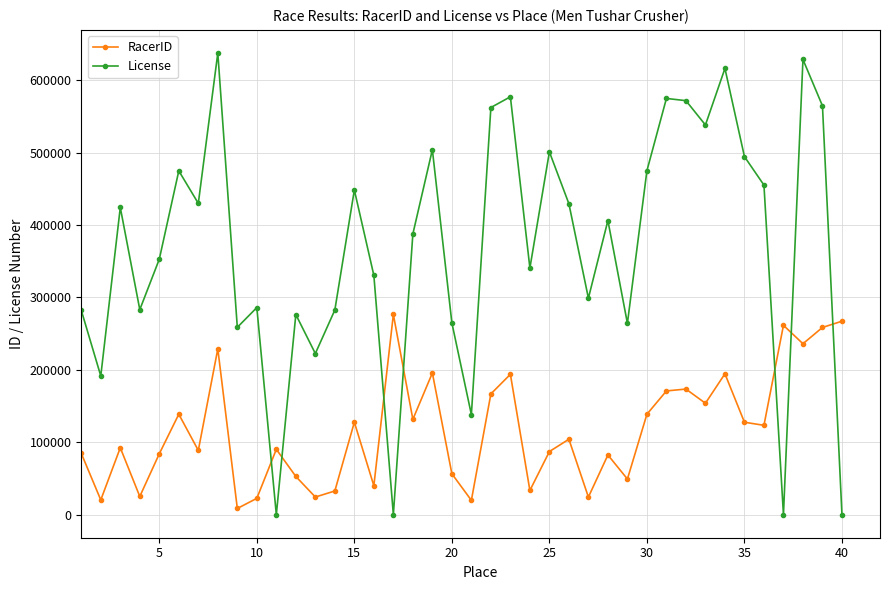

Which series has the largest total across all categories?

License